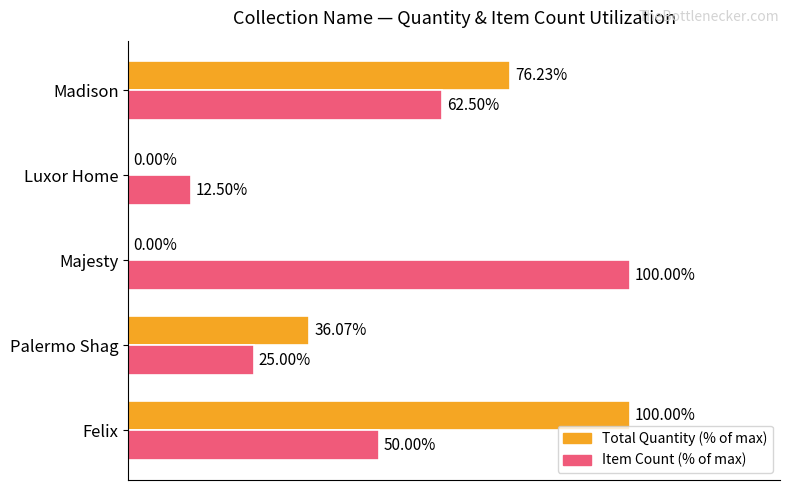

Which series changed the most between Palermo Shag and Majesty?

Item Count (% of max)